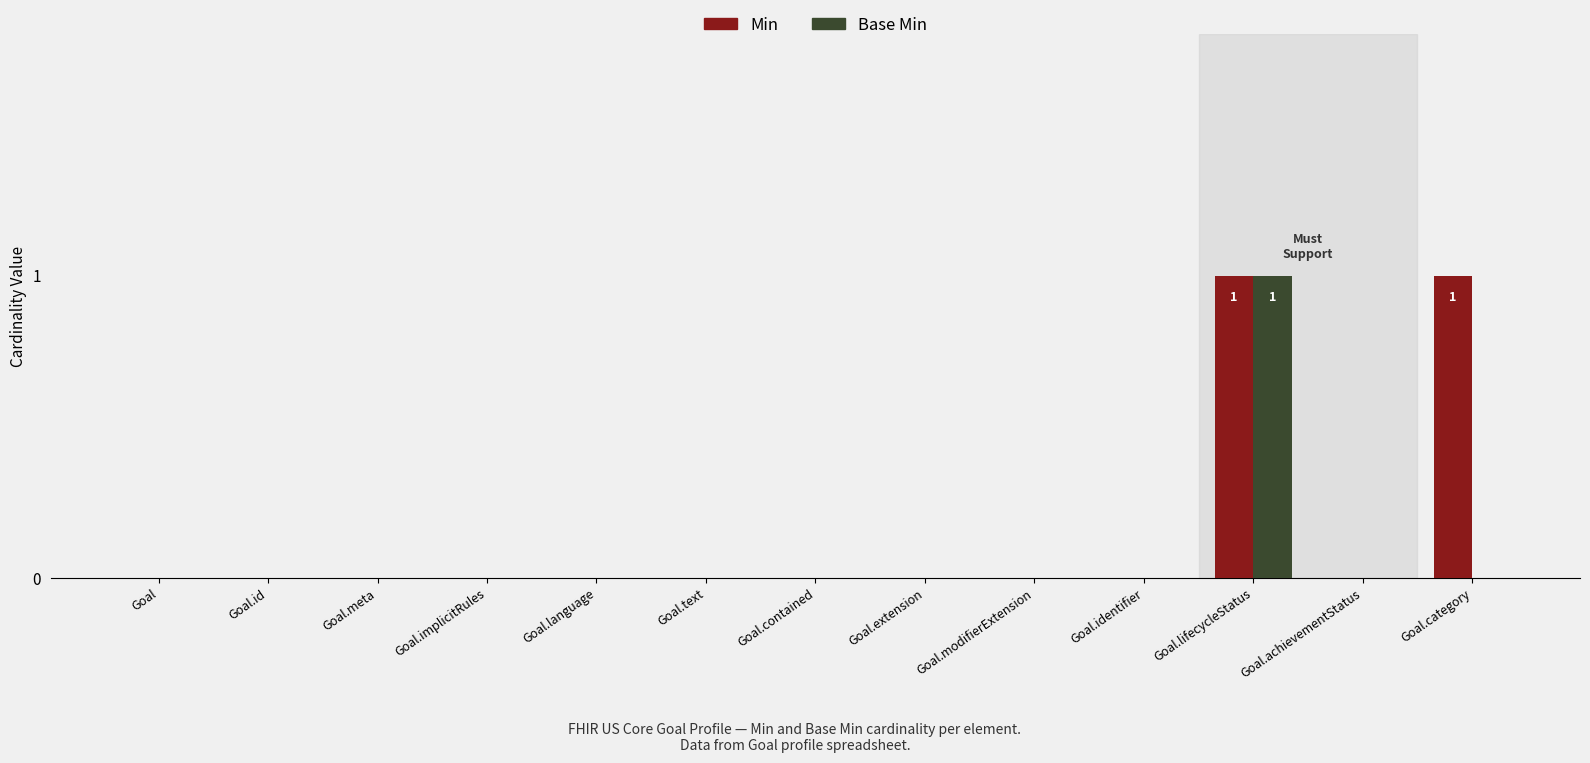

The value of Base Min at Goal.achievementStatus is -1. True or false?

False